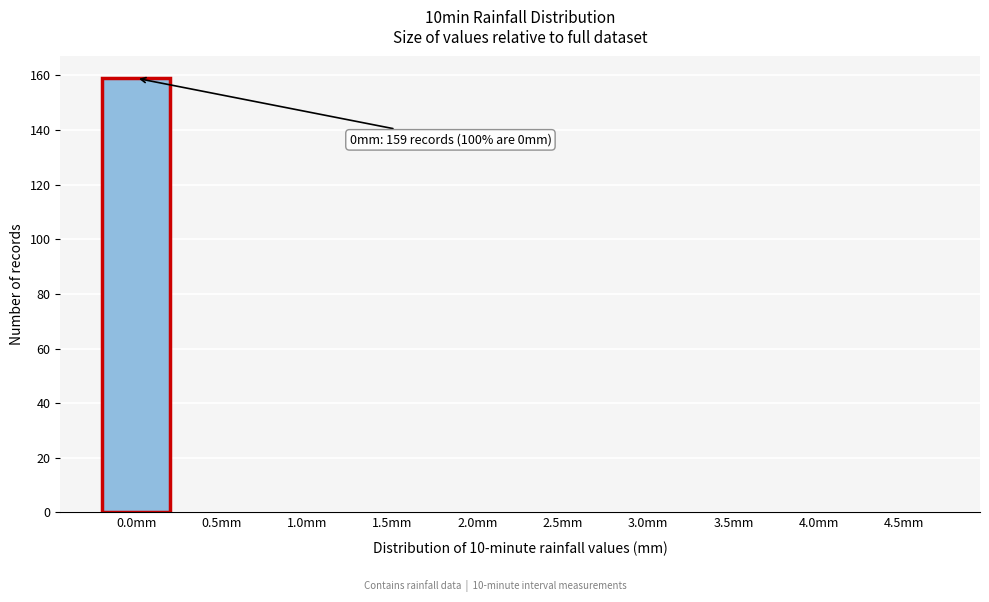

Reading left to right, what are all the values shown in this chart?

0.0mm=159	0.5mm=0	1.0mm=0	1.5mm=0	2.0mm=0	2.5mm=0	3.0mm=0	3.5mm=0	4.0mm=0	4.5mm=0